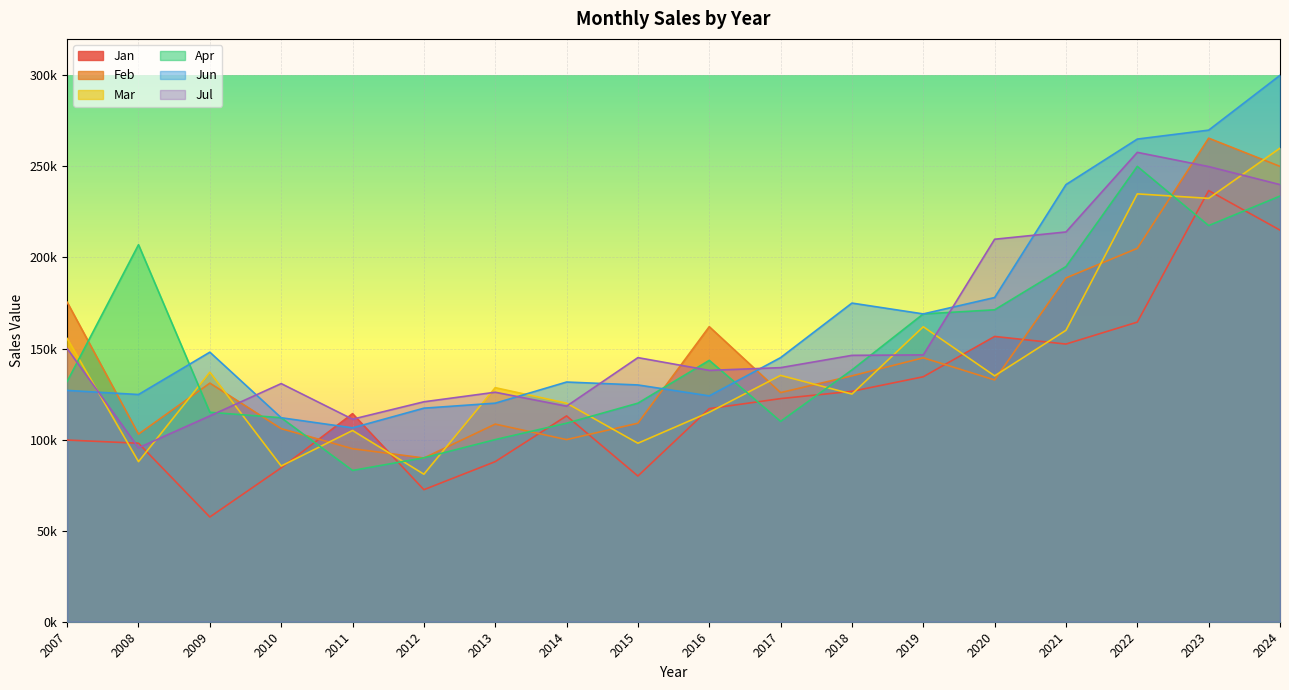

What is the difference between the maximum and second lowest values in the Feb series?

170500